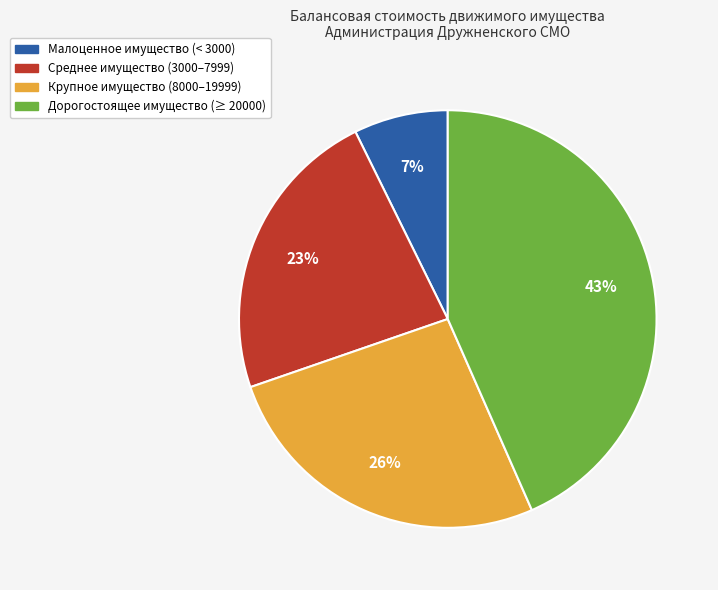

Rank the categories by value from lowest to highest.

Малоценное имущество (< 3000), Среднее имущество (3000–7999), Крупное имущество (8000–19999), Дорогостоящее имущество (≥ 20000)